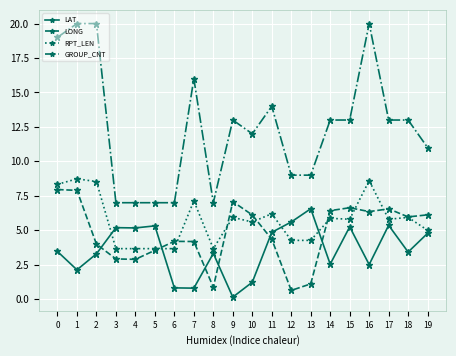

What are all the series names shown in the legend?

LAT, LONG, RPT_LEN, GROUP_CNT